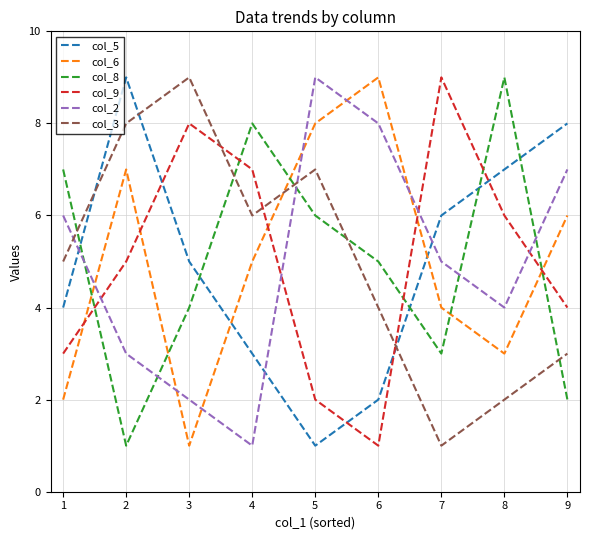

The col_2 series shows 5 at 2. True or false?

False